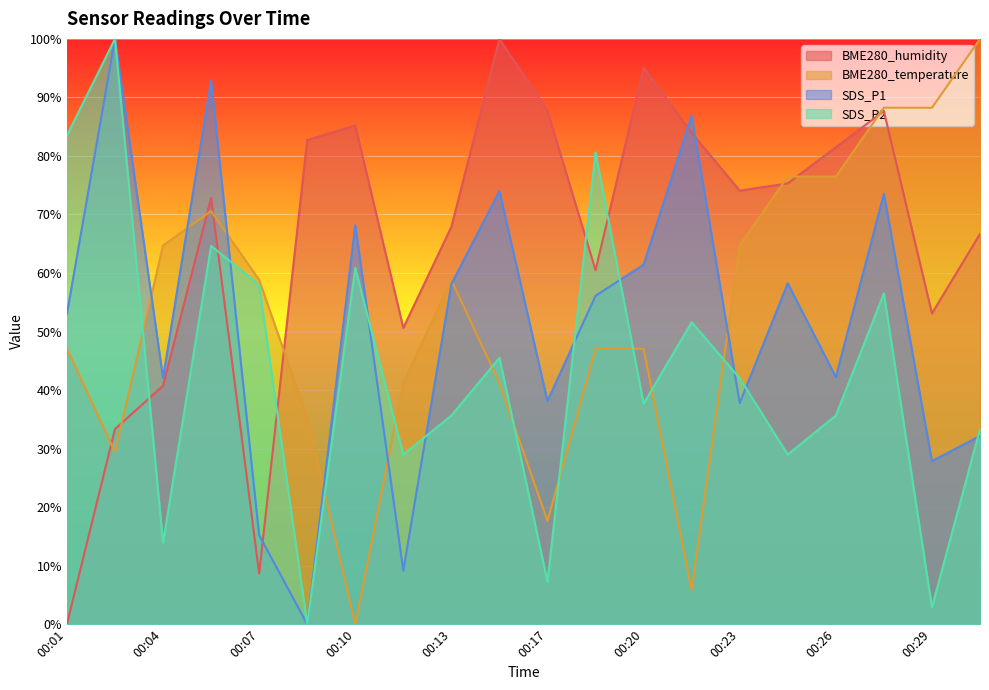

The value of BME280_humidity at 00:18 is 60.5. True or false?

True